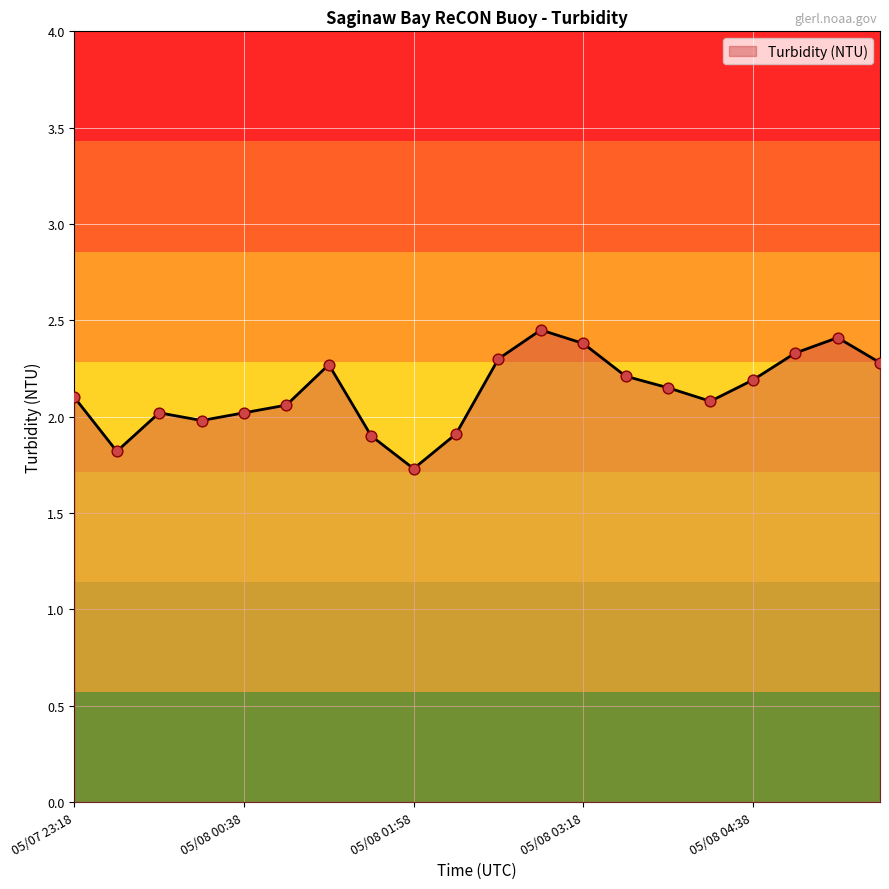

What is the minimum value shown in the chart?

1.7